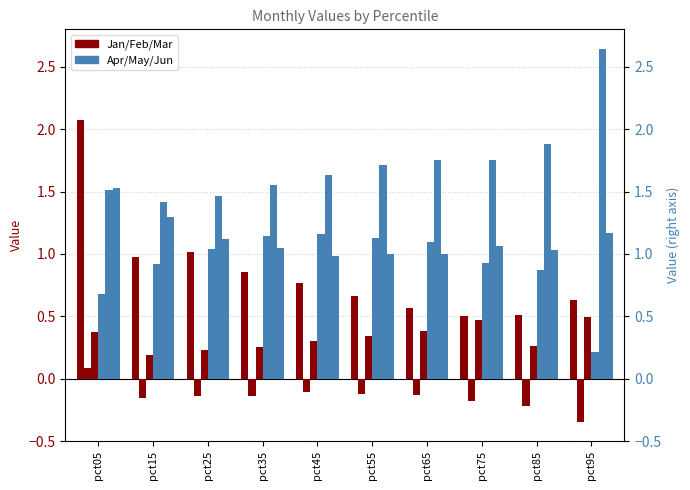

At which label does Feb first exceed 0?

pct05